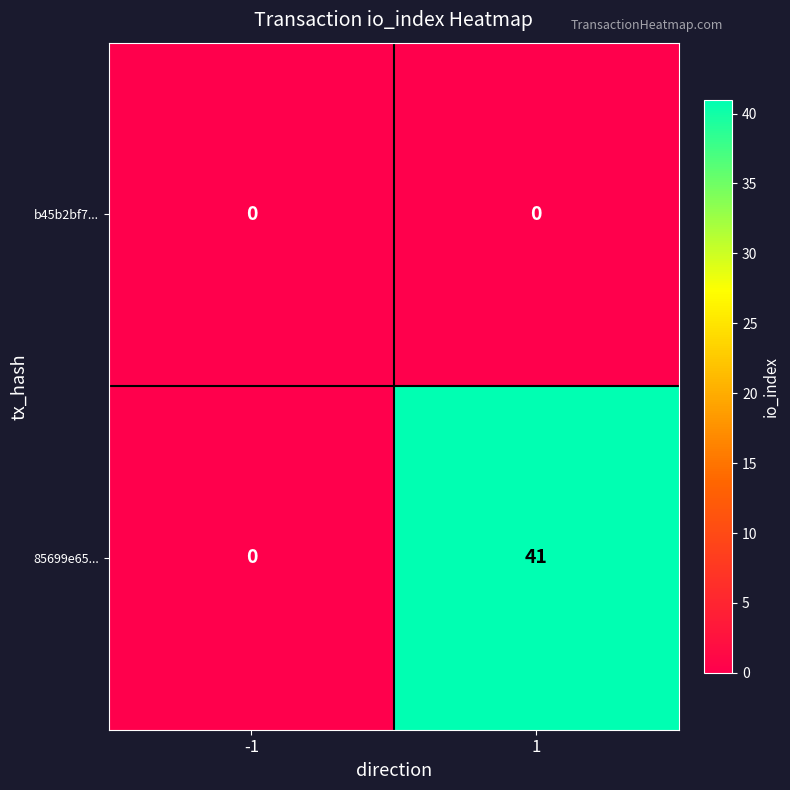

What is the difference between the highest and lowest values at 1?

41